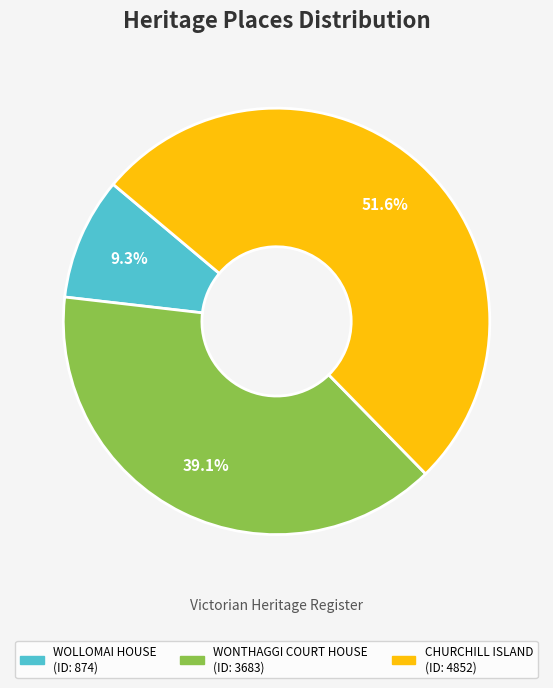

Approximately how many times larger is the value at CHURCHILL ISLAND compared to WONTHAGGI COURT HOUSE?

1.3